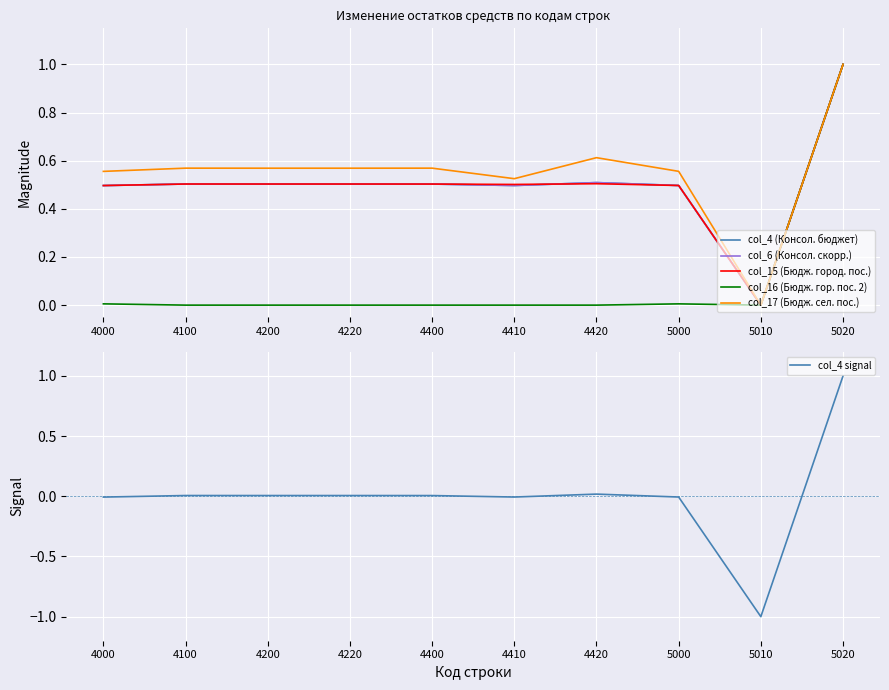

True or false: col_15 (Бюдж. город. пос.) has more than 0 interior local peaks.

True